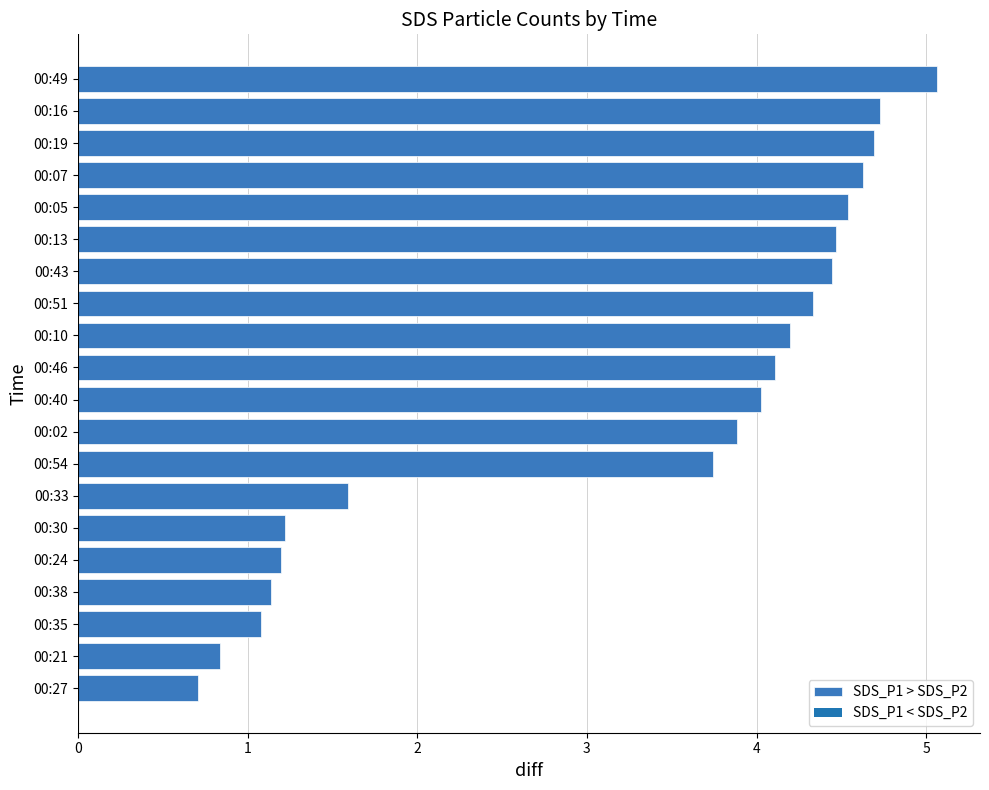

Approximately how many times larger is the value at 00:54 compared to 00:51?

0.9